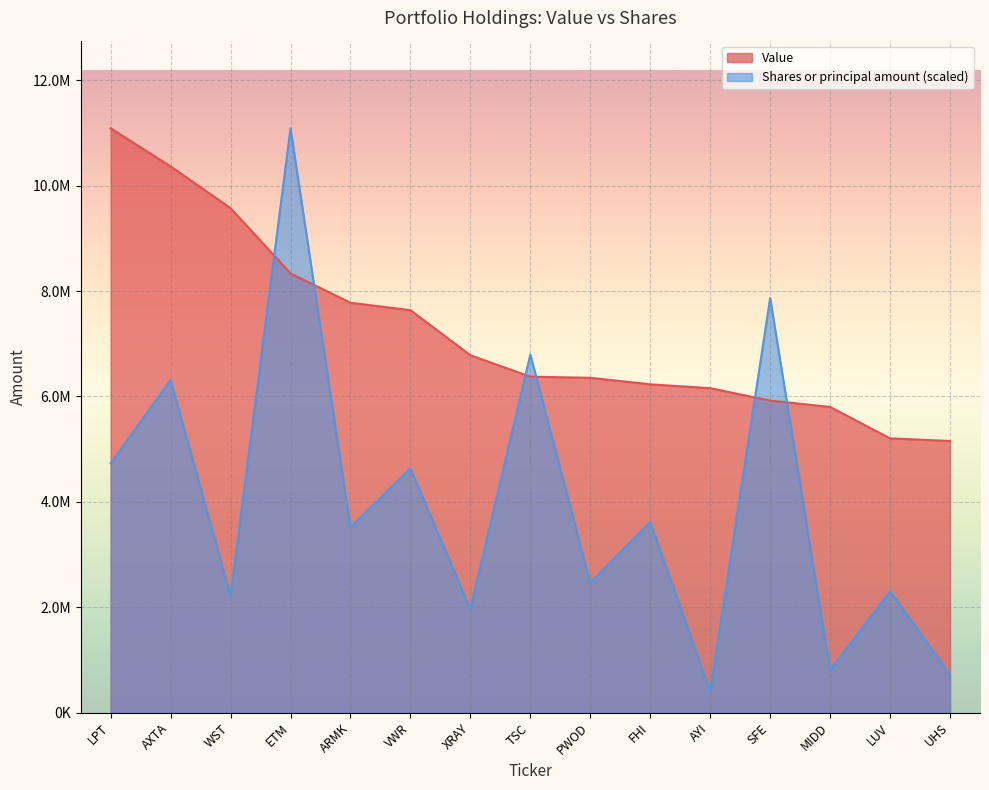

What is the lowest value of the Value series?

5154000.0